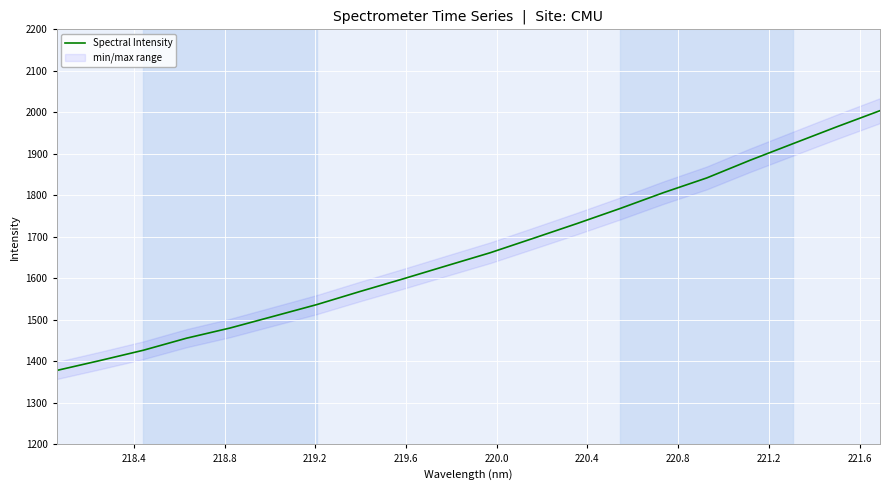

Count the number of values greater than 1661.

10